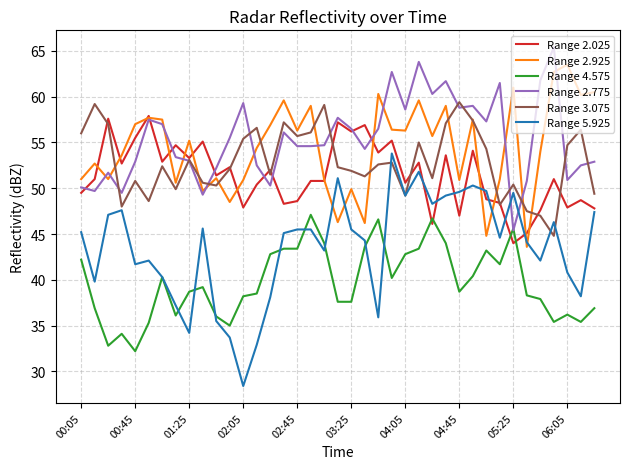

Which series ends up on top after the final intersection of Range 3.075 and Range 5.925?

Range 3.075